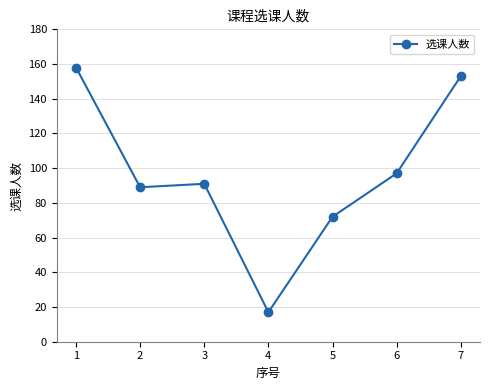

What is the change in value from 2 to 3?

+2